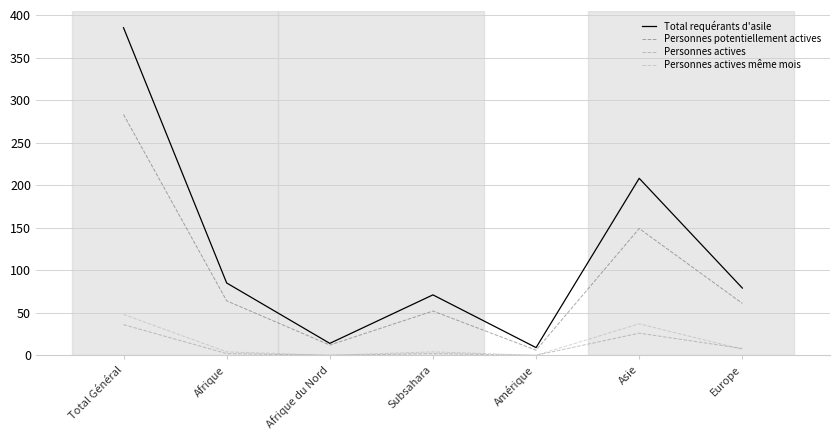

Reading right to left, list all the values displayed in this chart.

Total requérants d'asile: 79	208	9	71	14	85	385
Personnes potentiellement actives: 61	149	6	52	12	64	283
Personnes actives: 8	26	0	2	0	2	36
Personnes actives même mois: 7	37	0	4	0	4	48